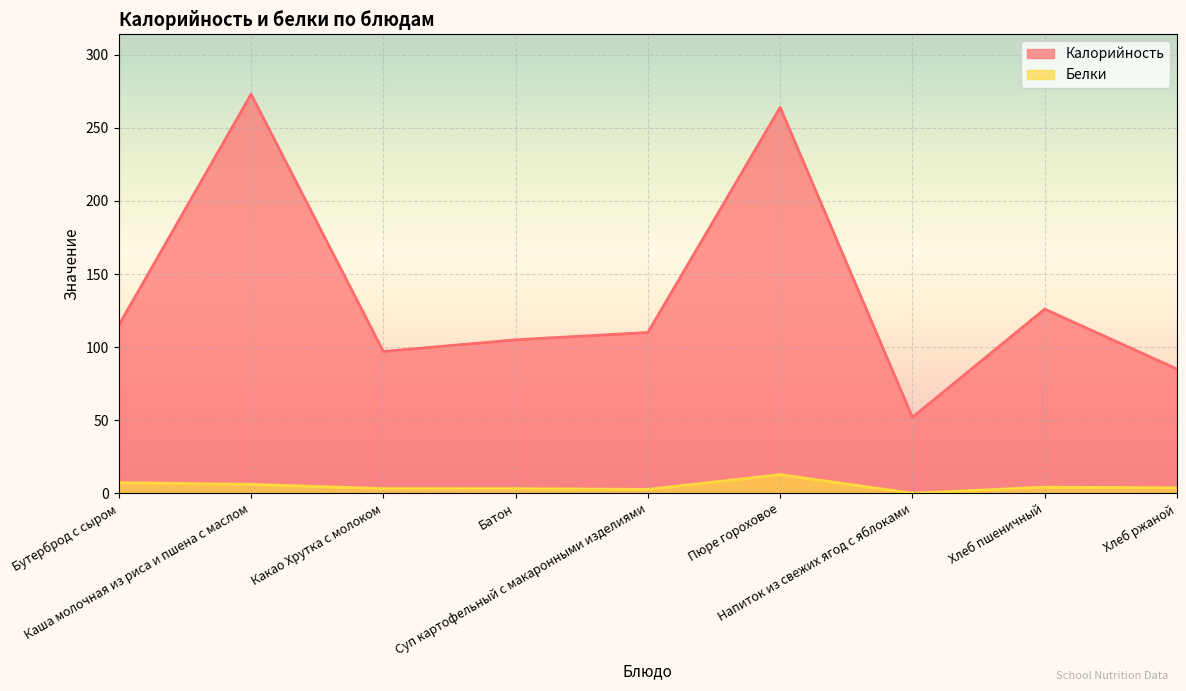

Rank the series by their maximum value, from highest to lowest.

Калорийность, Белки